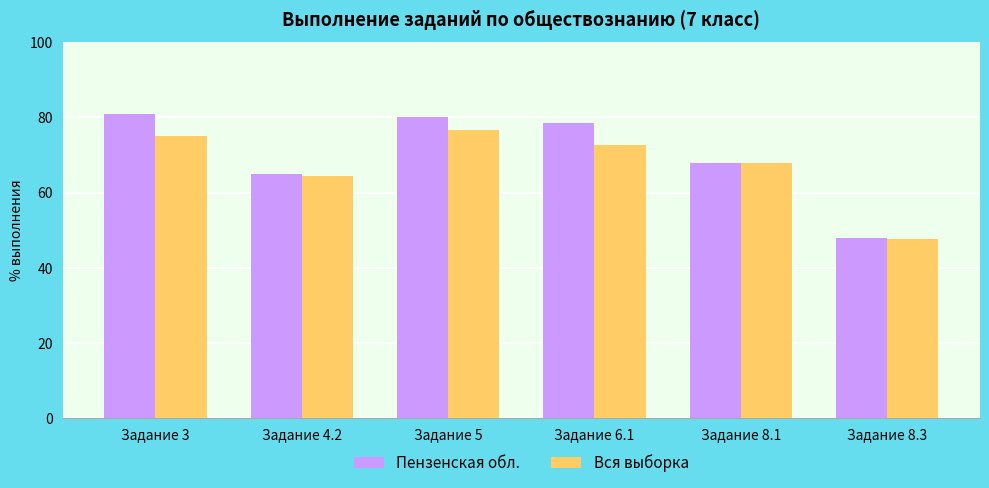

How many bars are there in each group?

2